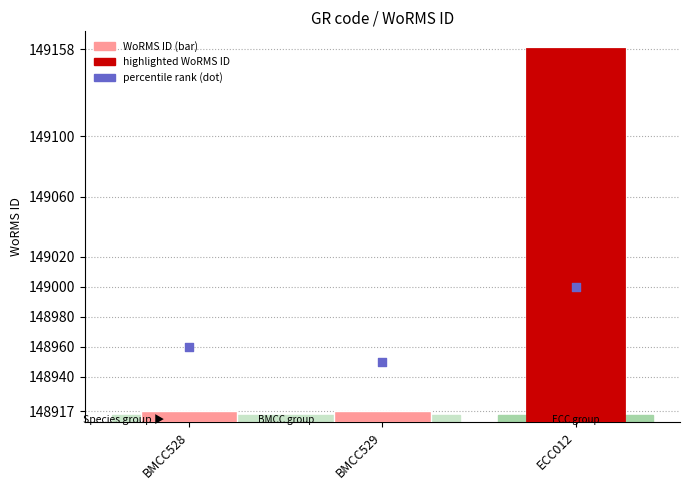

Approximately how many times larger is the value at ECC012 compared to BMCC529?

1.0